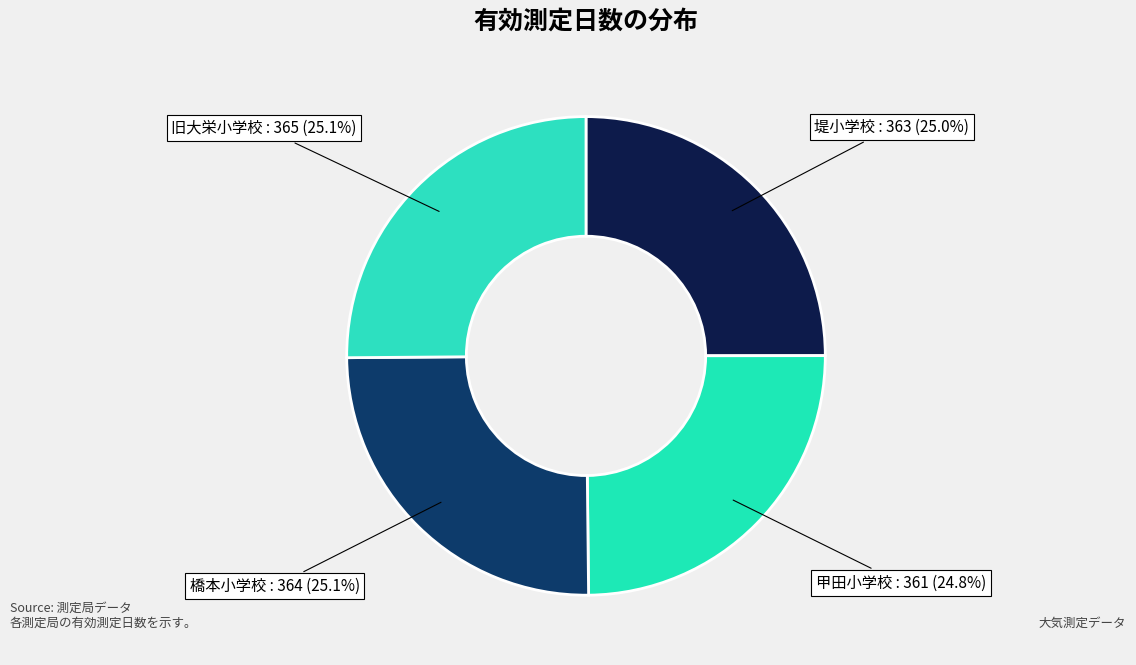

How many slices are in this pie chart?

4